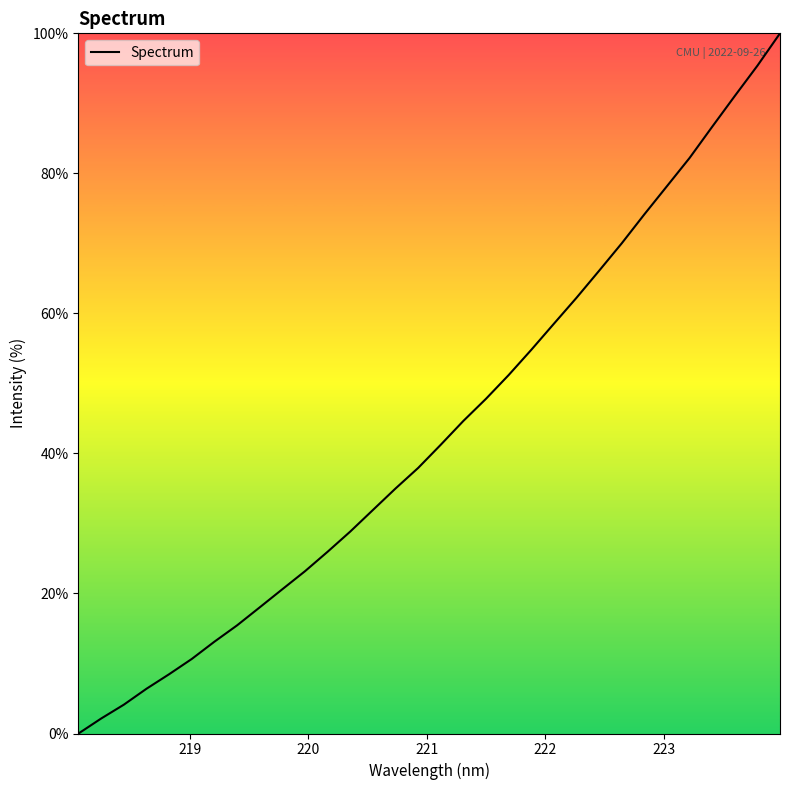

What is the greatest value displayed?

100.0